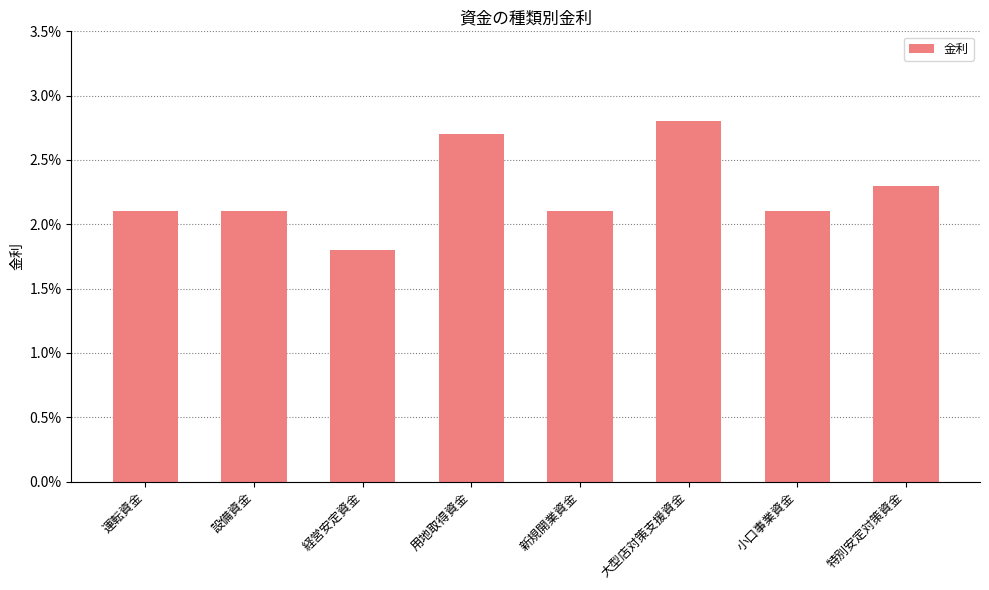

At which category does the chart reach its minimum across all series?

経営安定資金